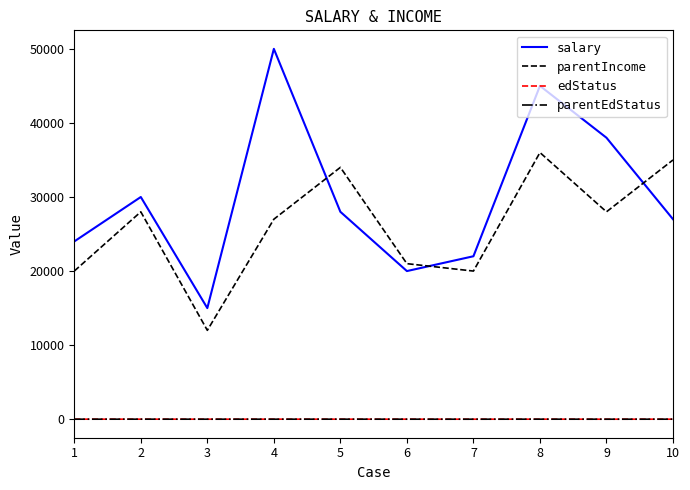

What is the maximum value for salary?

50000